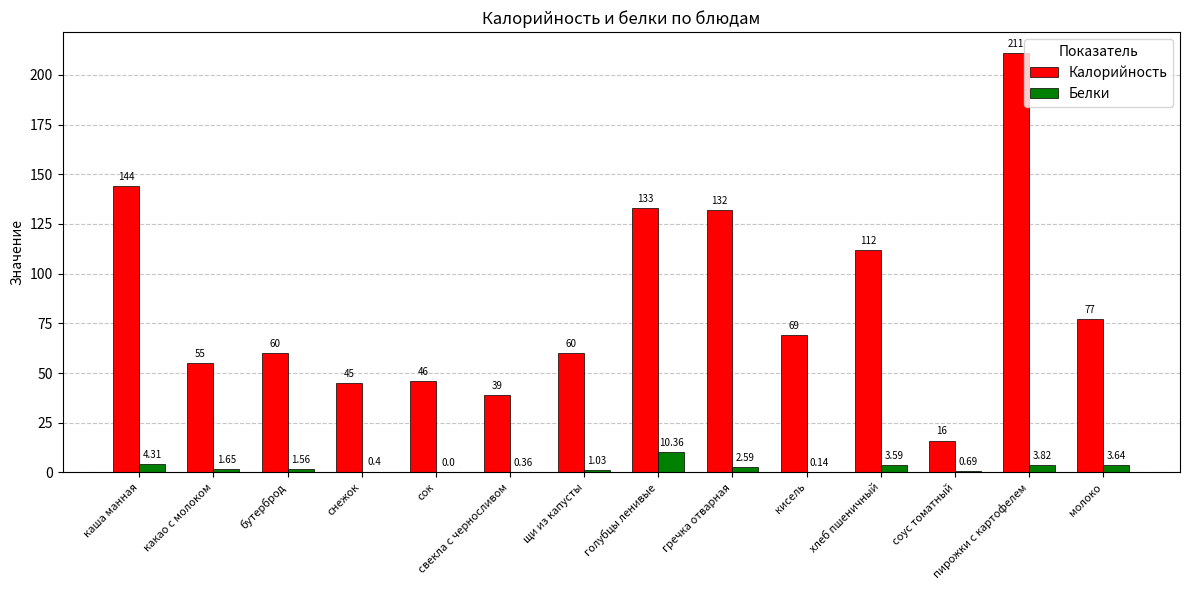

What is the average value of the Калорийность series?

85.6